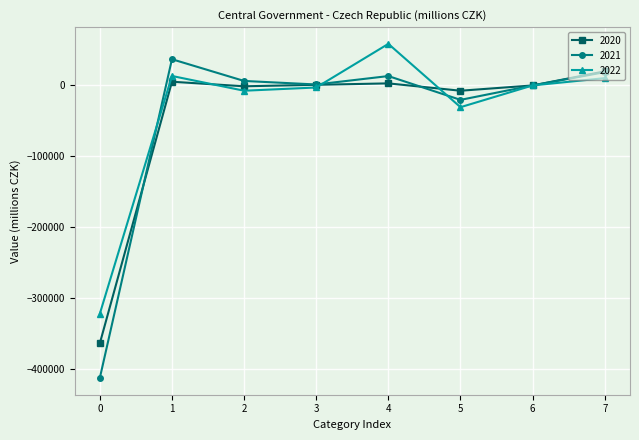

Is the value of 2022 at 5 greater than the value of 2021 at 1?

No